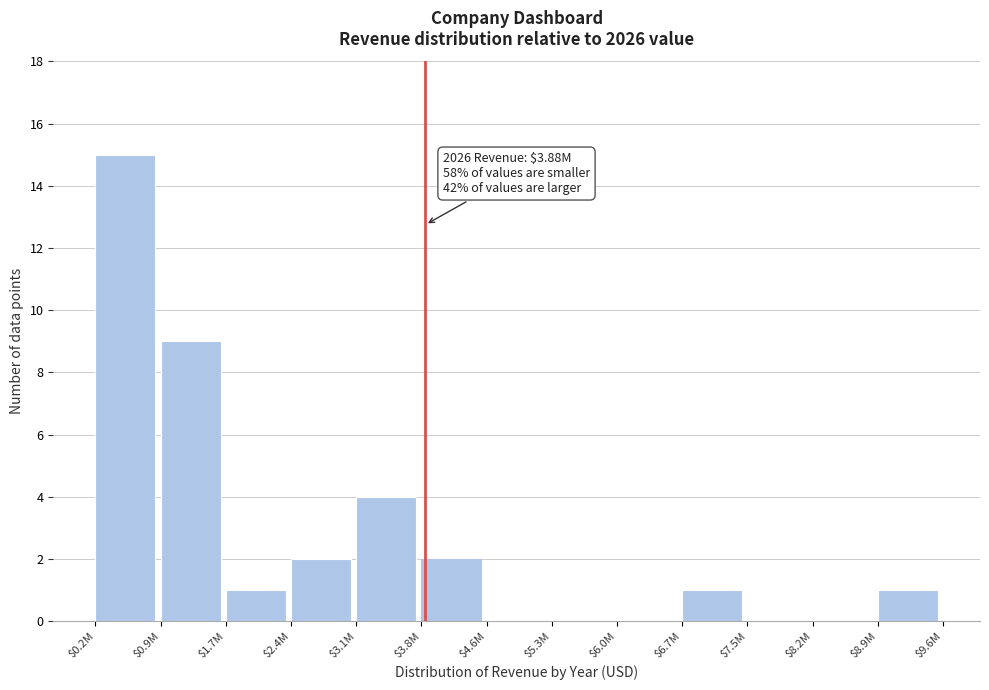

True or false: the data shows 7 at $4.6M.

False